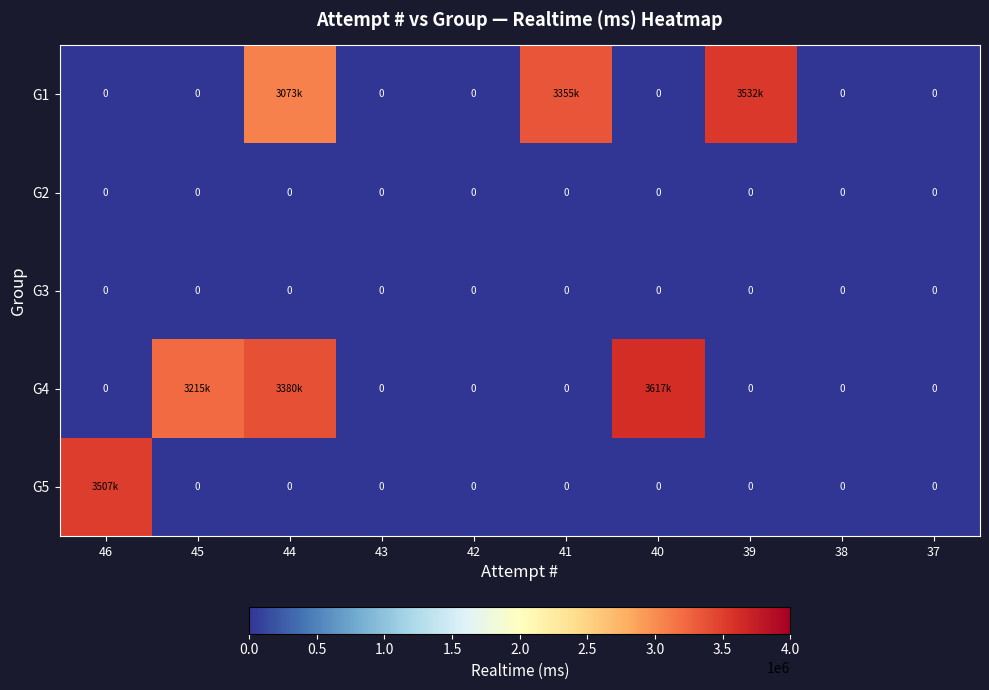

List the series in order of their peak value, highest first.

G4, G1, G5, G2, G3